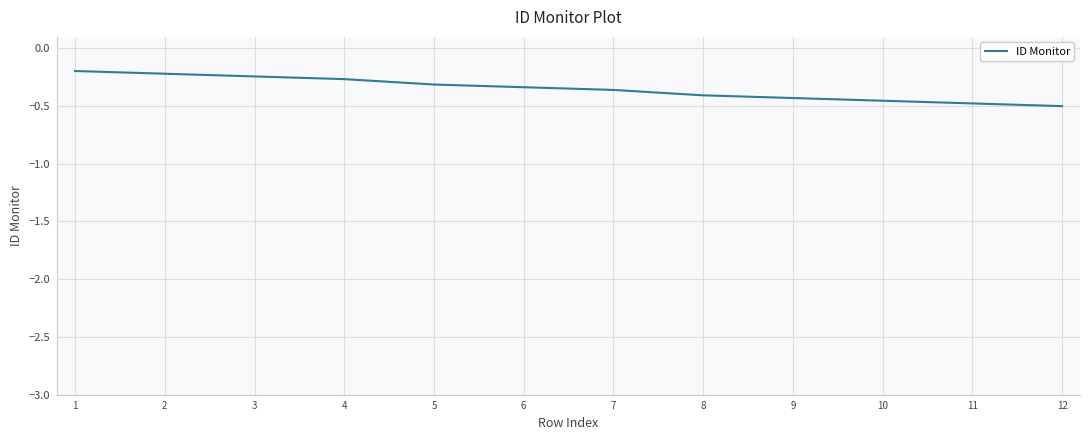

True or false: the data shows -0.1 at 1.

False